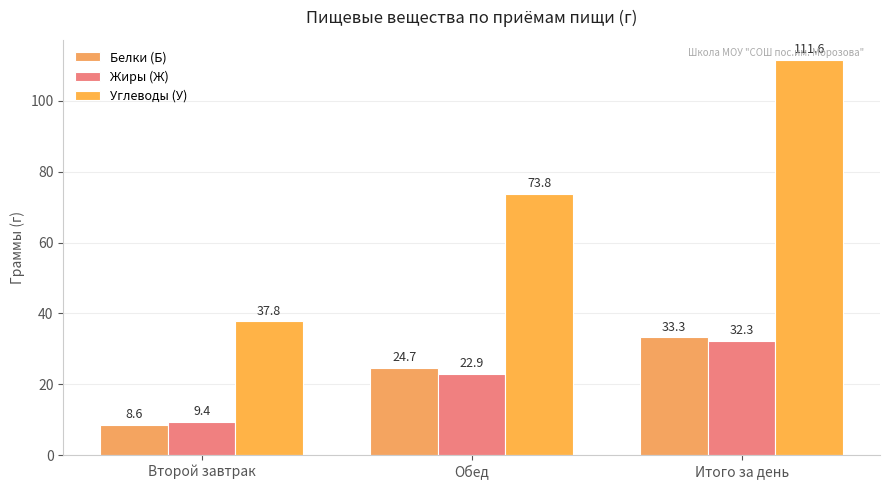

How many categories are shown in the chart?

3